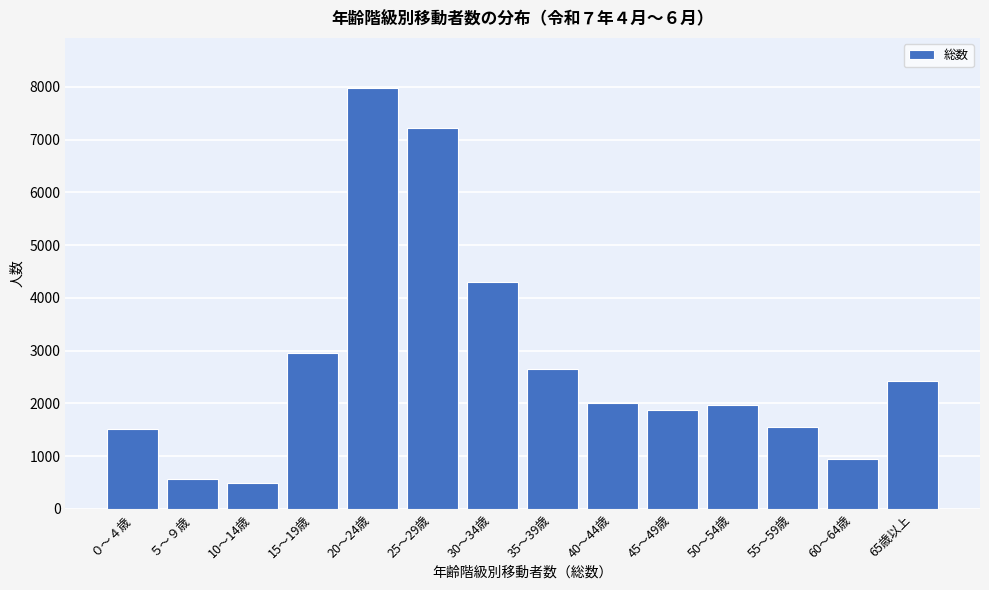

Reading right to left, transcribe all the data shown in this chart.

65歳以上=2432.8	60～64歳=938.7	55～59歳=1555.1	50～54歳=1963.9	45～49歳=1881.5	40～44歳=2014.7	35～39歳=2660.7	30～34歳=4307.2	25～29歳=7211.4	20～24歳=7970.6	15～19歳=2957.0	10～14歳=489.6	５～９歳=564.1	０～４歳=1515.6